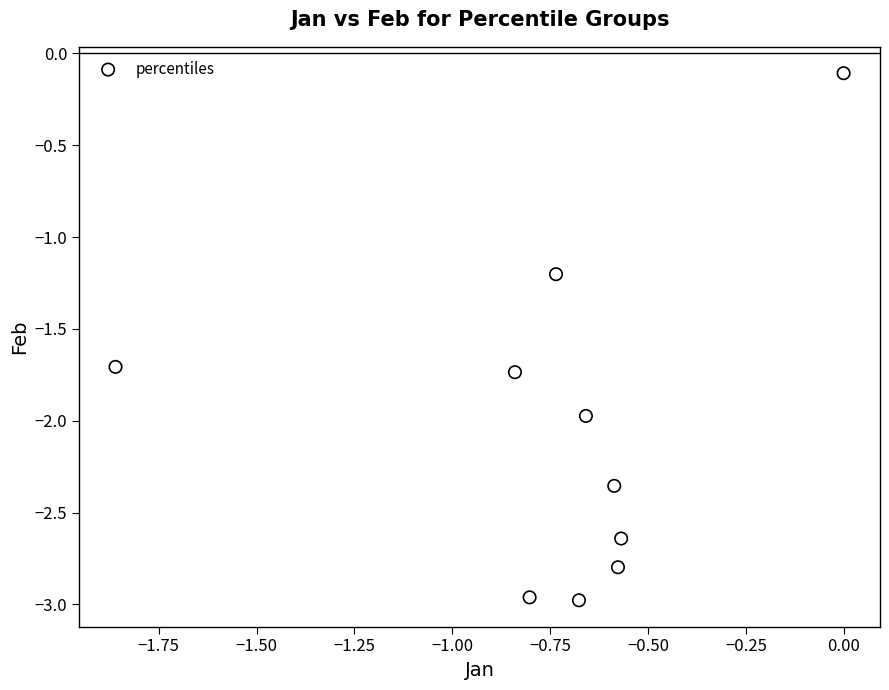

What is the range of Y values (max minus min)?

2.9